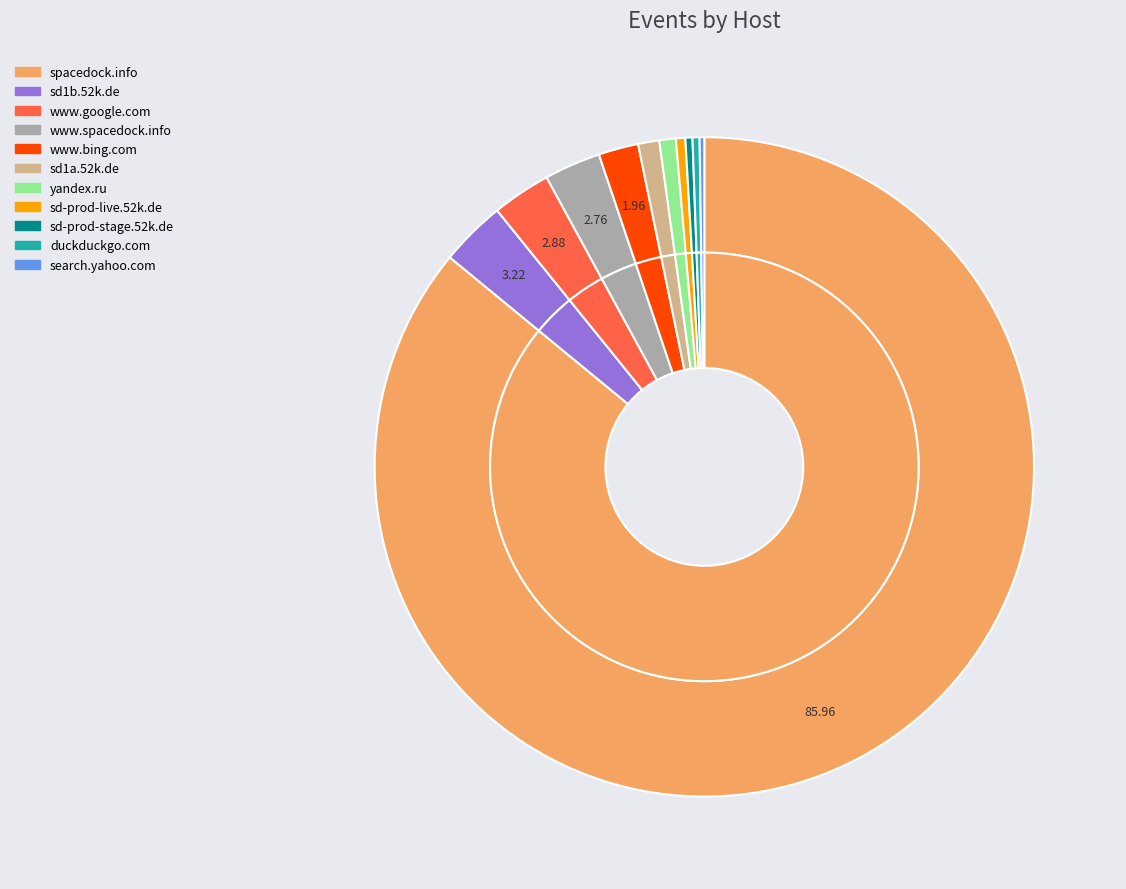

To the nearest percent, what percentage of the pie is www.spacedock.info?

3%